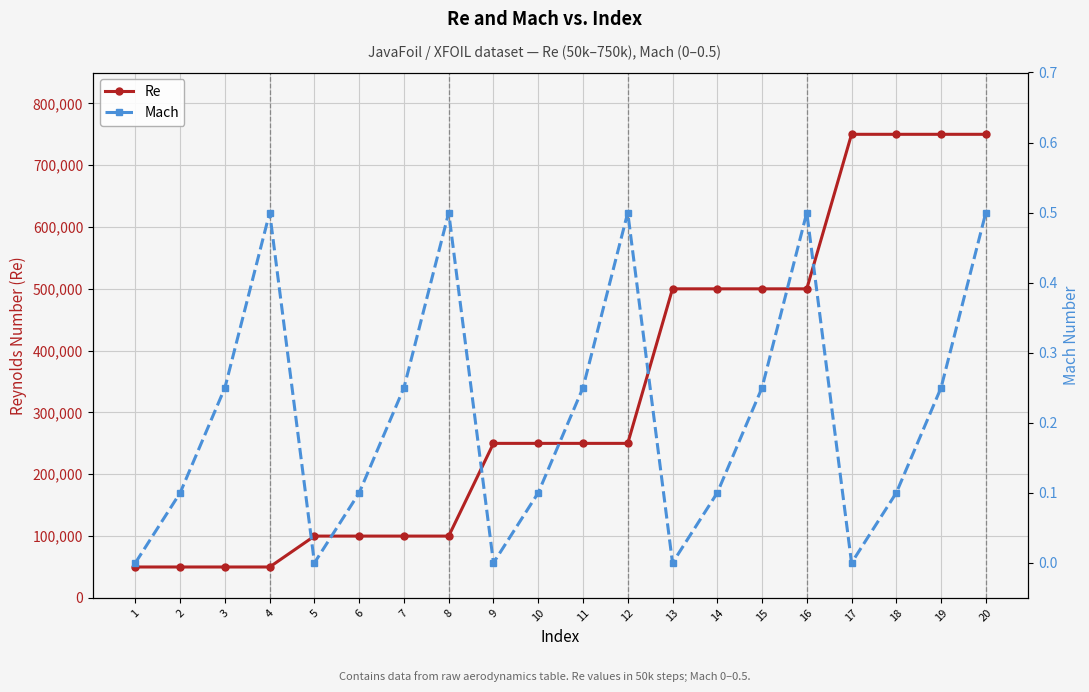

The Re series shows 51042.4 at 11. True or false?

False